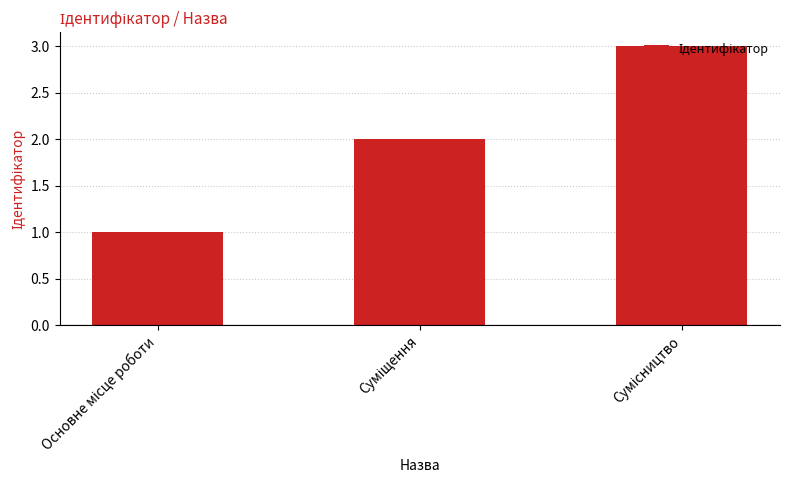

What is the sum of all values?

6